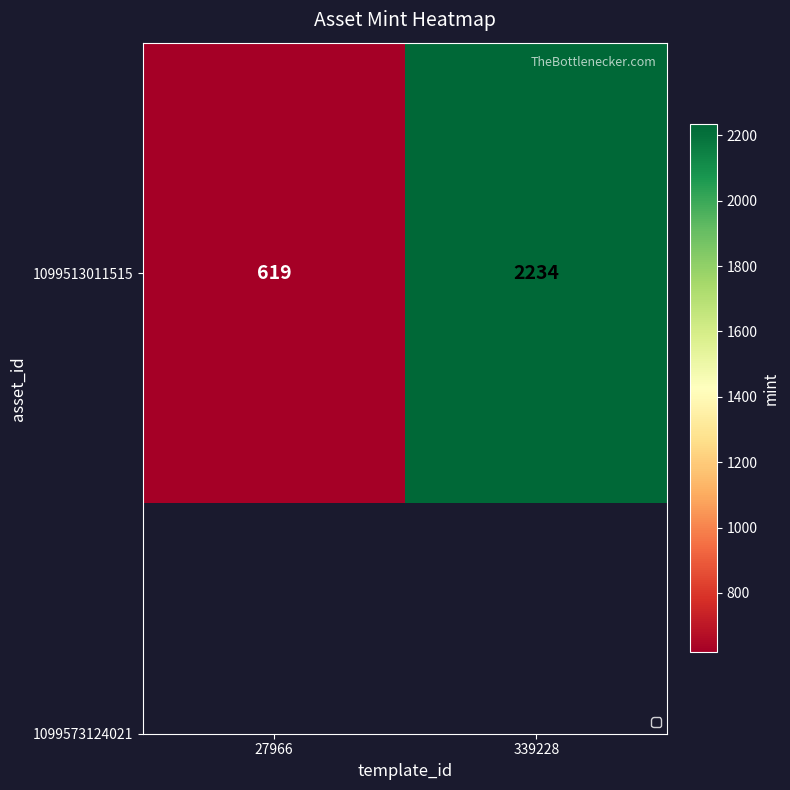

What is the sum of the values at 339228 and 27966?

2853